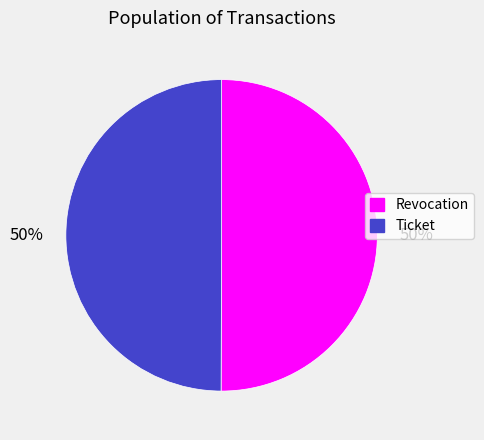

Do Revocation and Ticket together represent more than half of the pie?

Yes